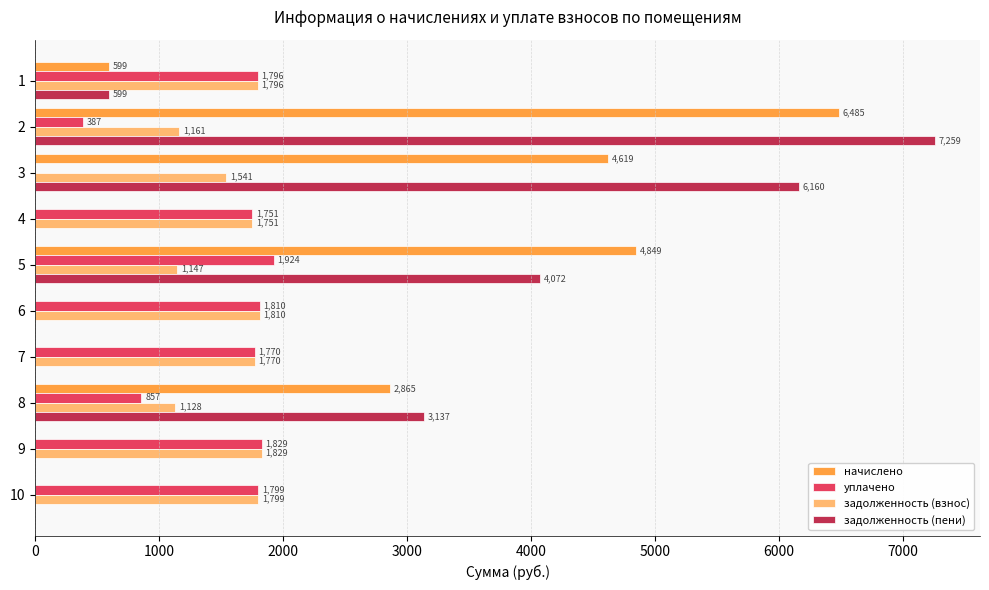

Which series has the widest spread of values?

задолженность (пени)